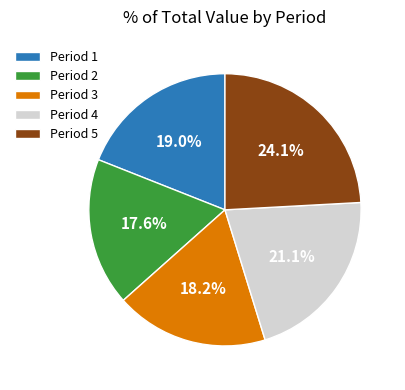

To the nearest percent, what is the average slice percentage?

20%